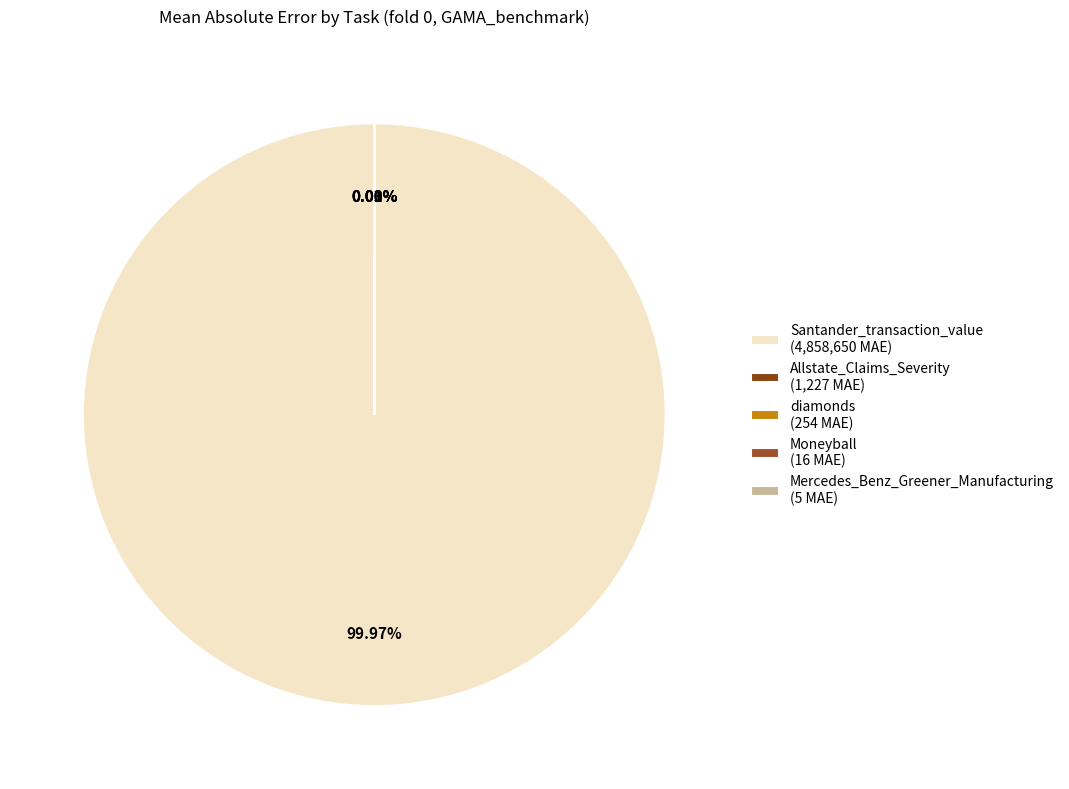

Which slice represents more than half of the pie?

Santander_transaction_value